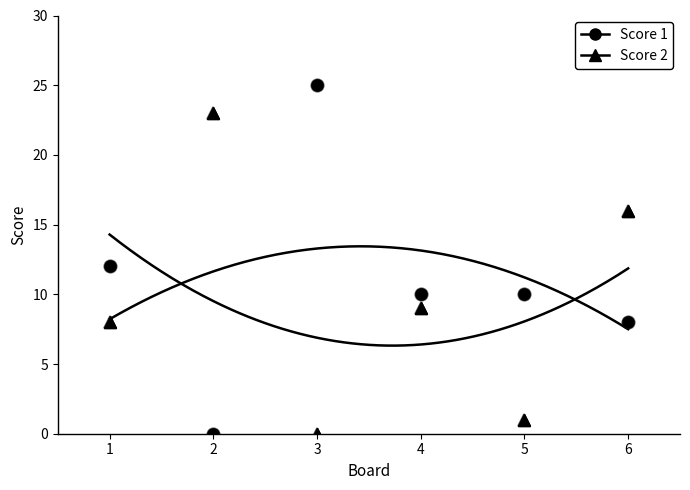

What is the average value of the Score 2 series?

10